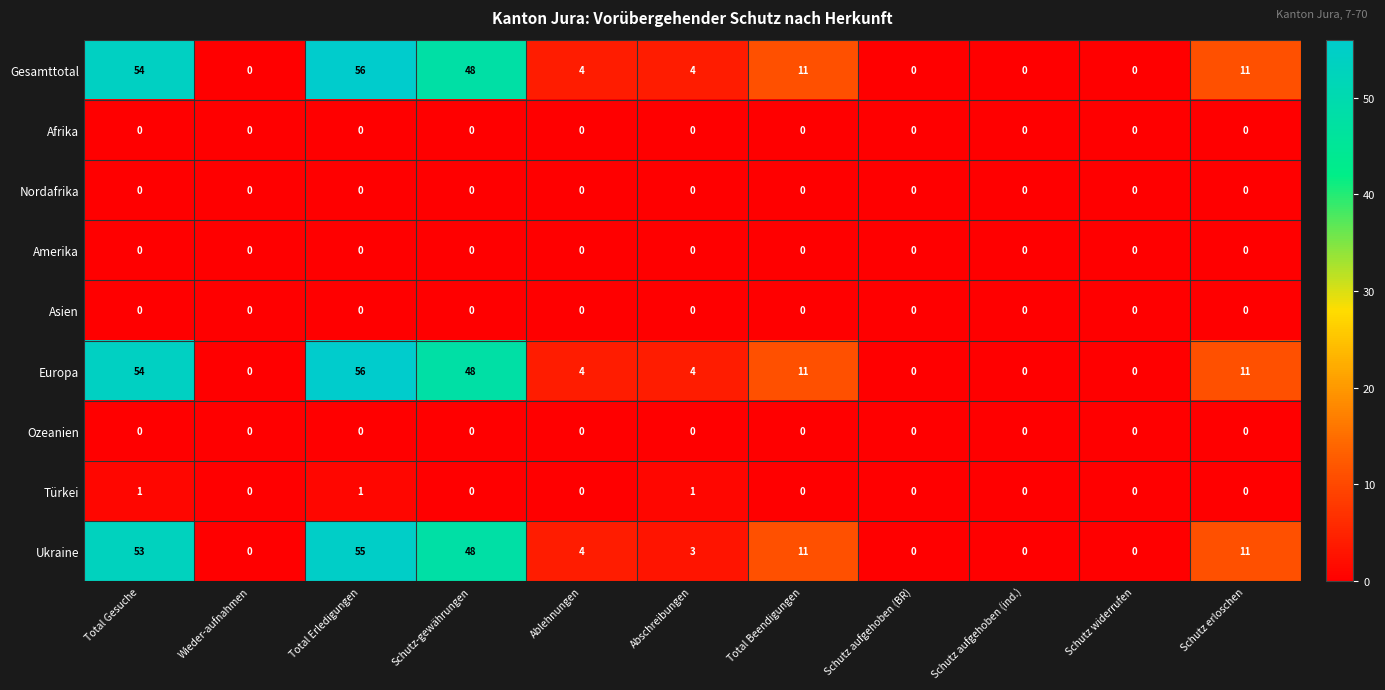

Which category has the highest value in the Europa series?

Total Erledigungen